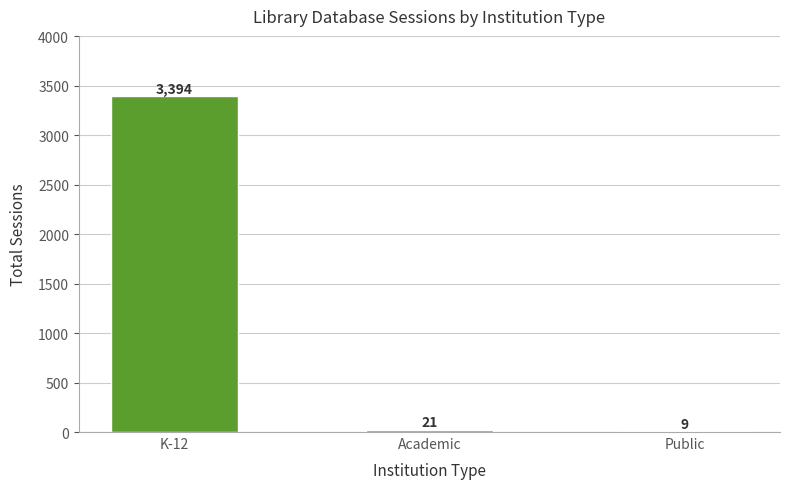

What is the sum of all values?

3424